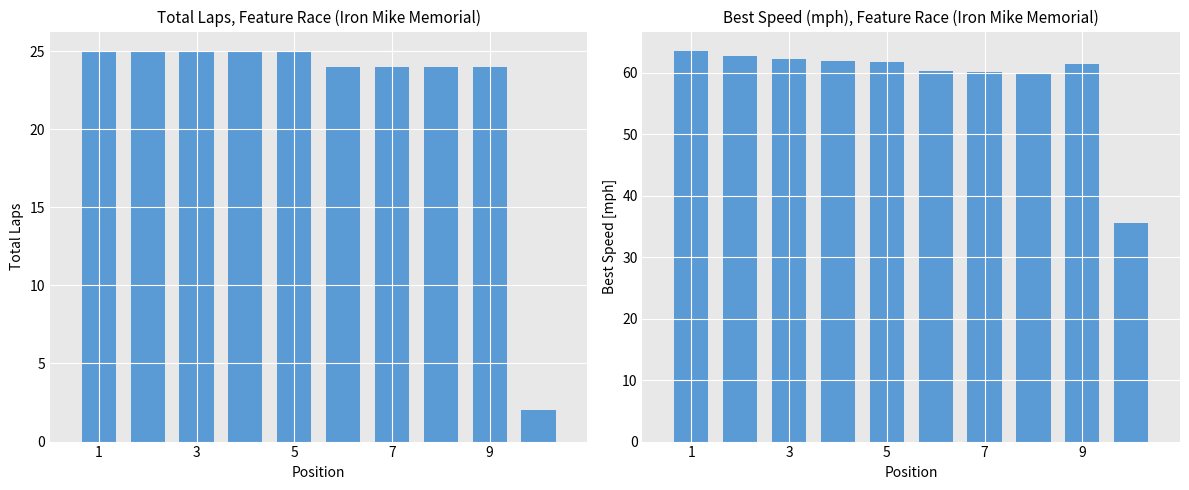

What is the highest value of the Best Speed series?

63.5